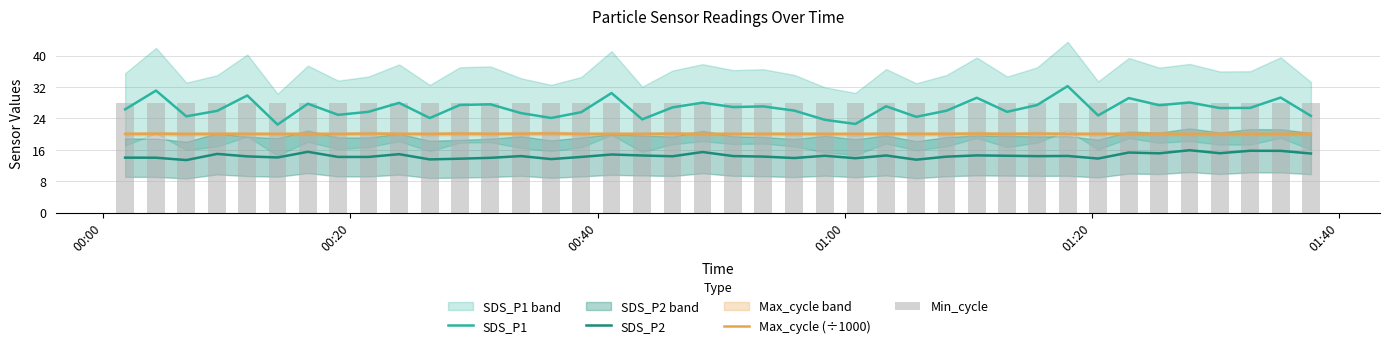

What is the value of the SDS_P1 bar at the 25th from the left?

22.6